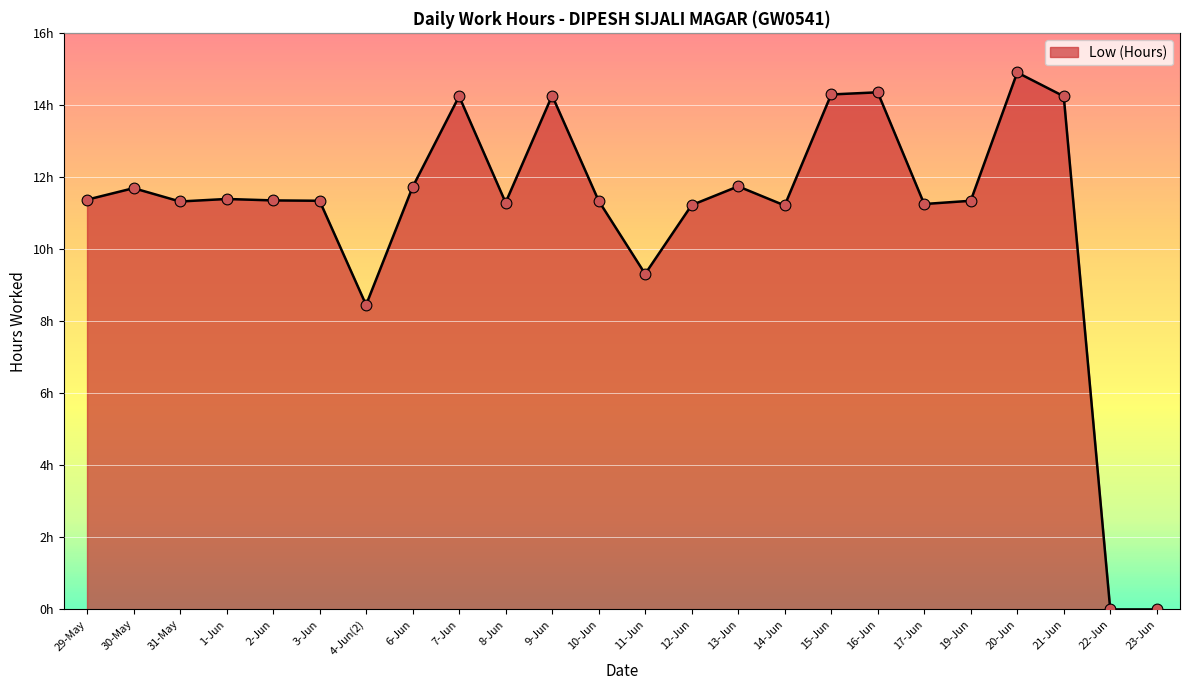

Between 19-Jun and 9-Jun, which is larger?

9-Jun